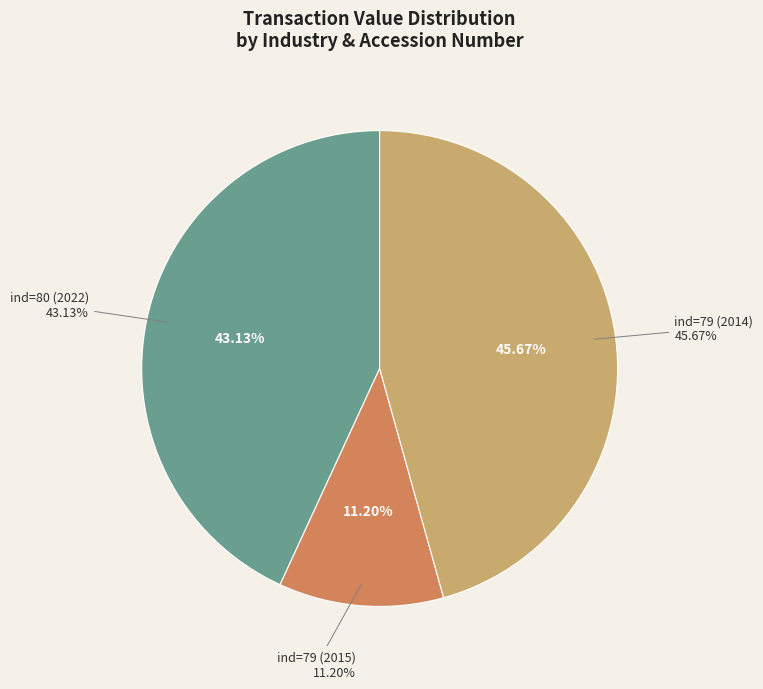

What percentage is the ind=80 (2022) slice, to the nearest percent?

43%